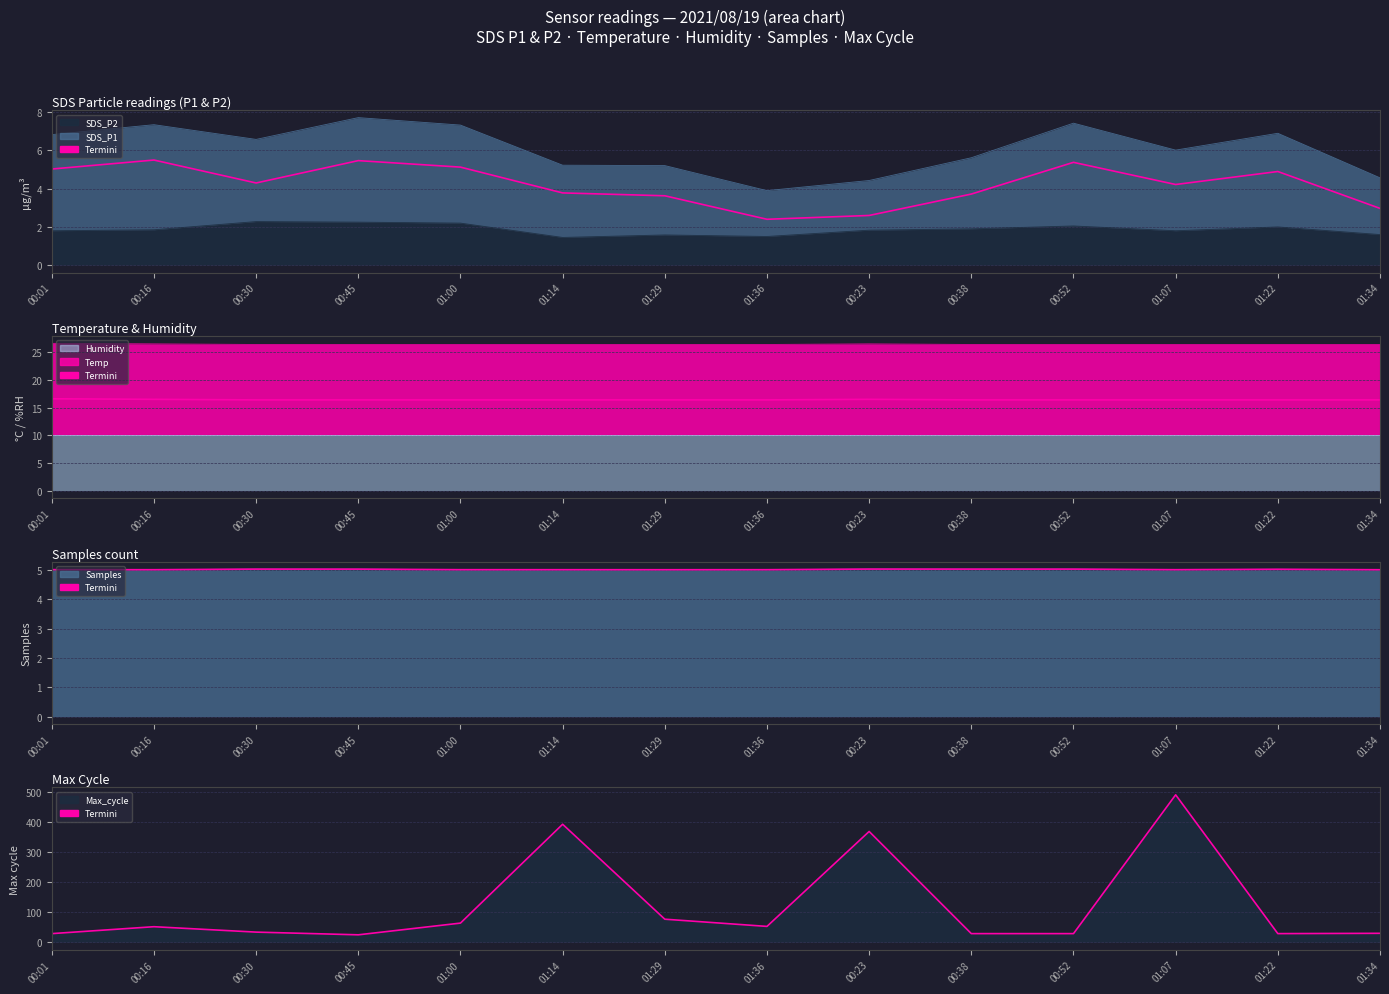

Is it true that the value at 00:30 is 45?

False